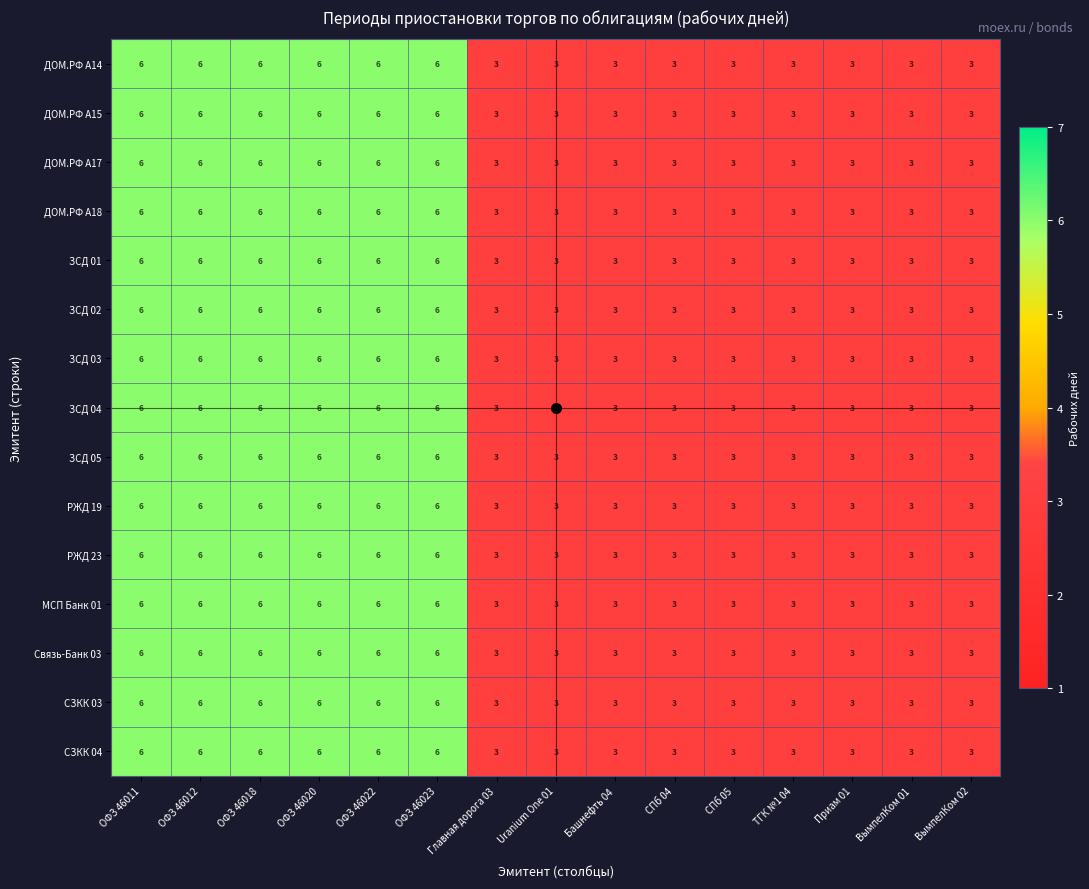

Count the МСП Банк 01 values in the range 3 to 6.

15